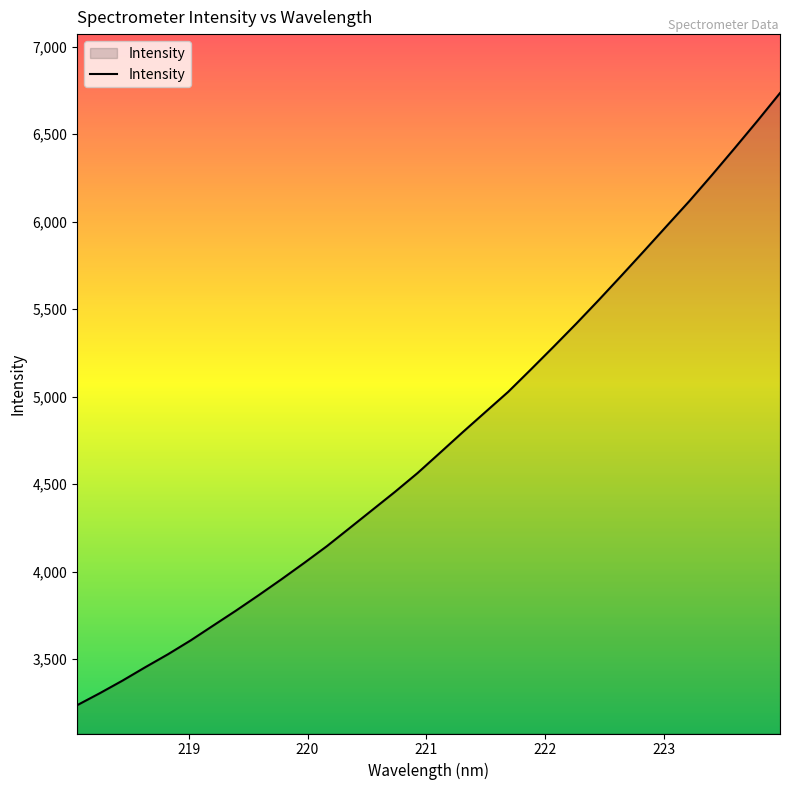

True or false: there are more than 1 points higher than both neighbors.

False